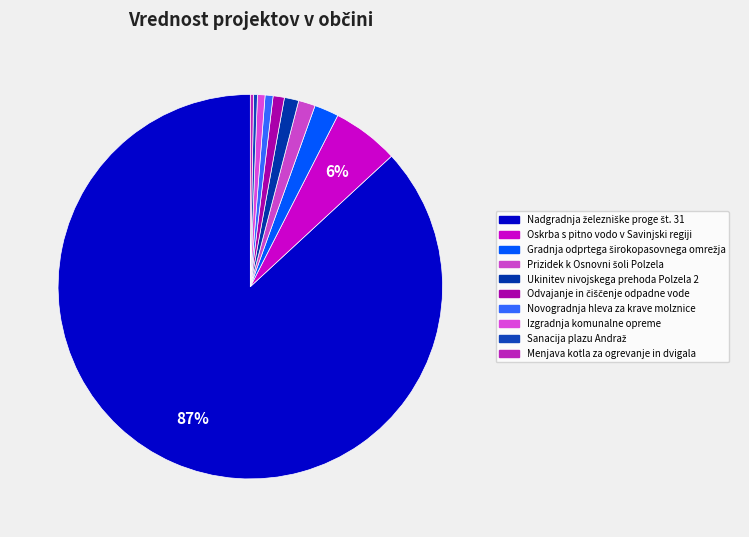

How many slices are in this pie chart?

10